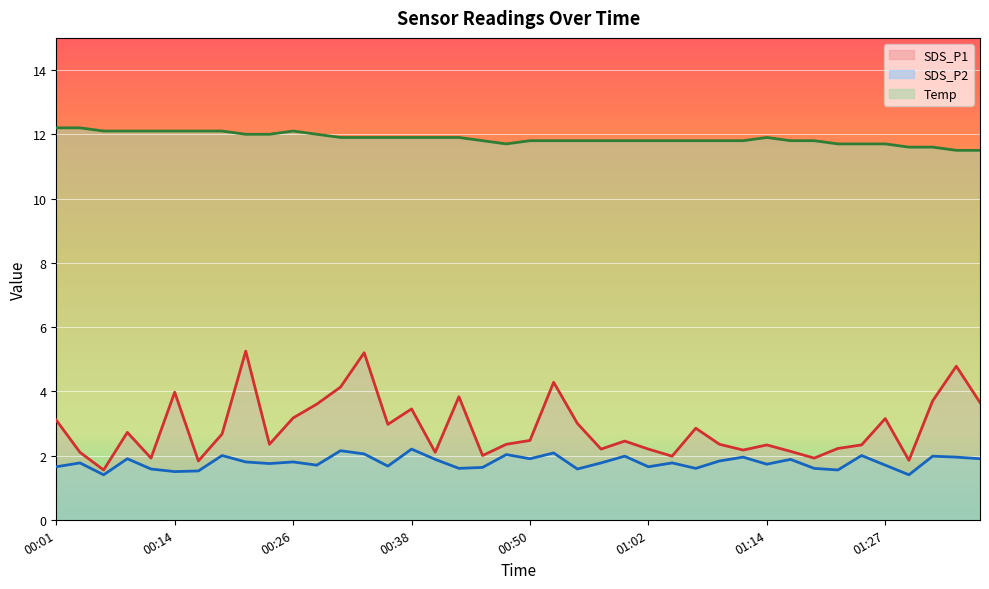

True or false: SDS_P1 and SDS_P2 intersect in this chart.

False